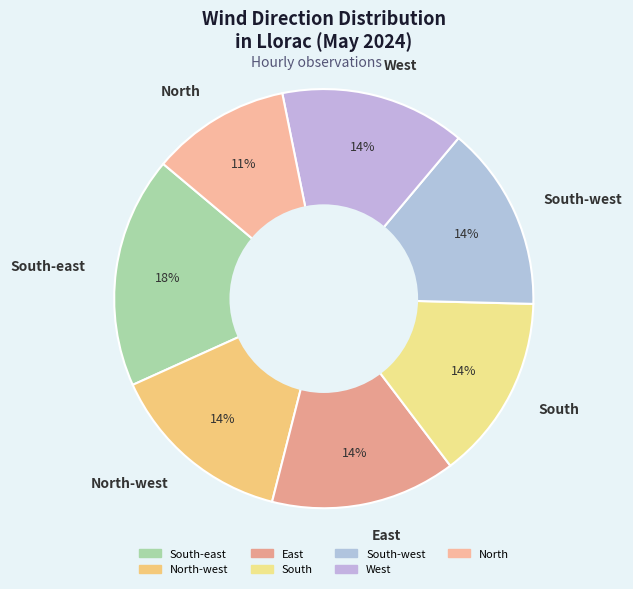

True or false: West accounts for 14% of the total.

True